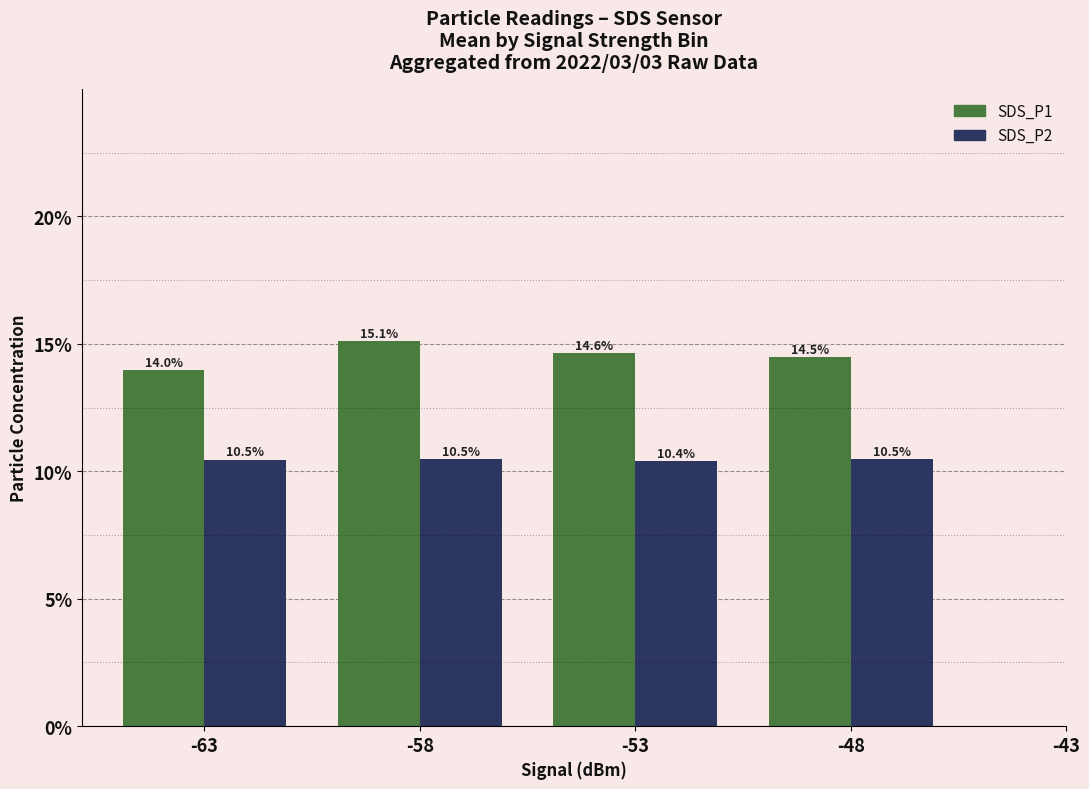

Which series has the largest range (max minus min)?

SDS_P1